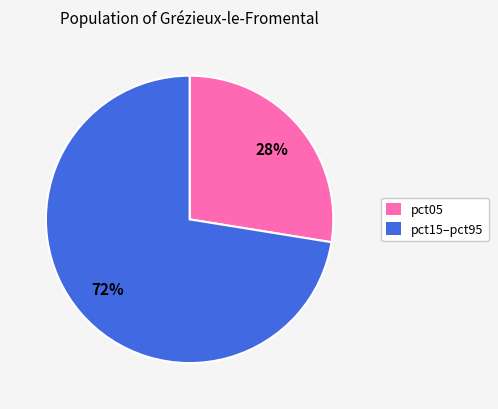

How many segments does this pie chart have?

2